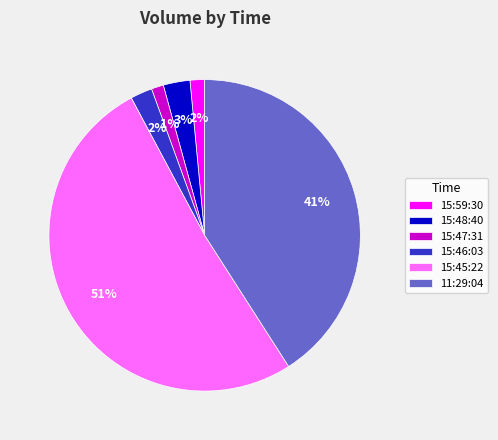

How many segments does this pie chart have?

6